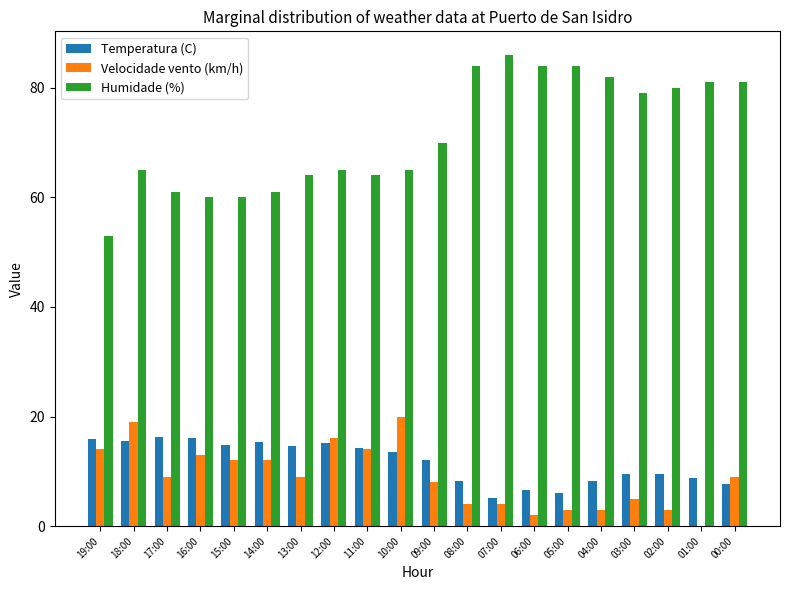

What is the sum of the Temperatura (C) values at 16:00 and 08:00?

24.2